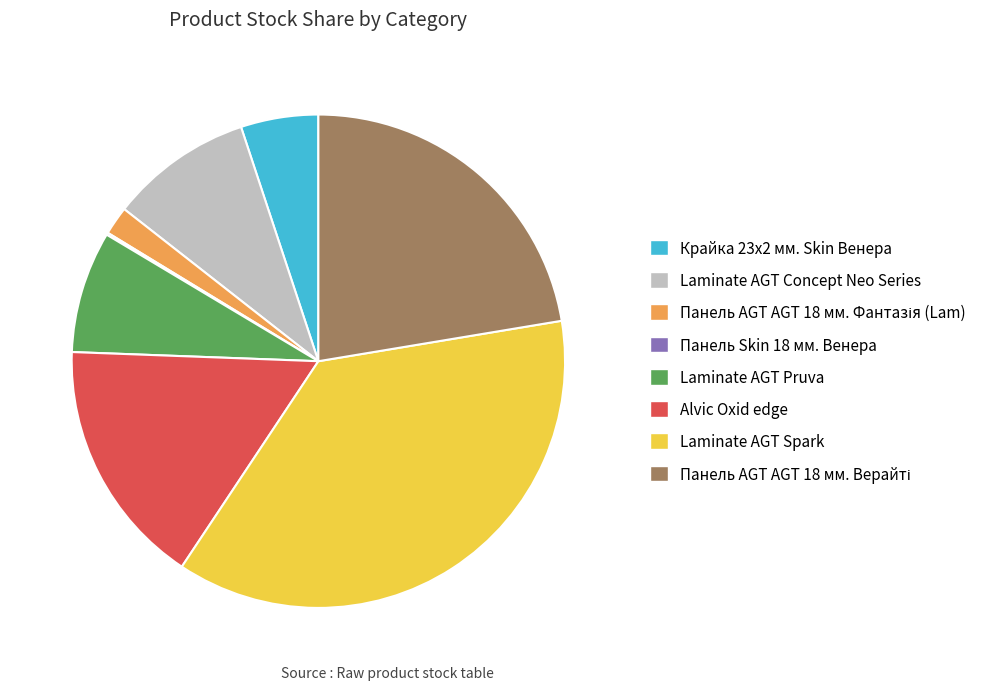

Does Laminate AGT Concept Neo Series account for over 50% of the chart?

No